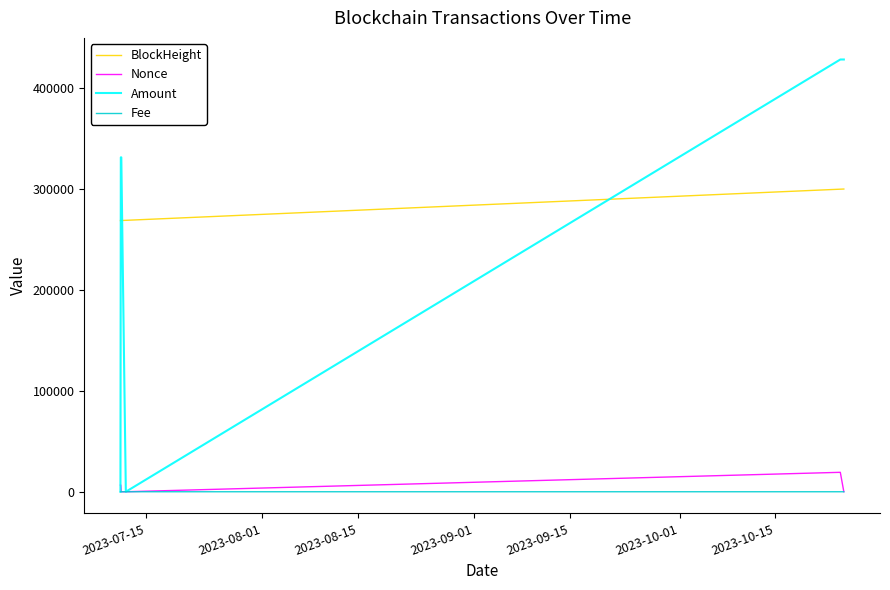

True or false: Nonce and BlockHeight cross at least once.

False